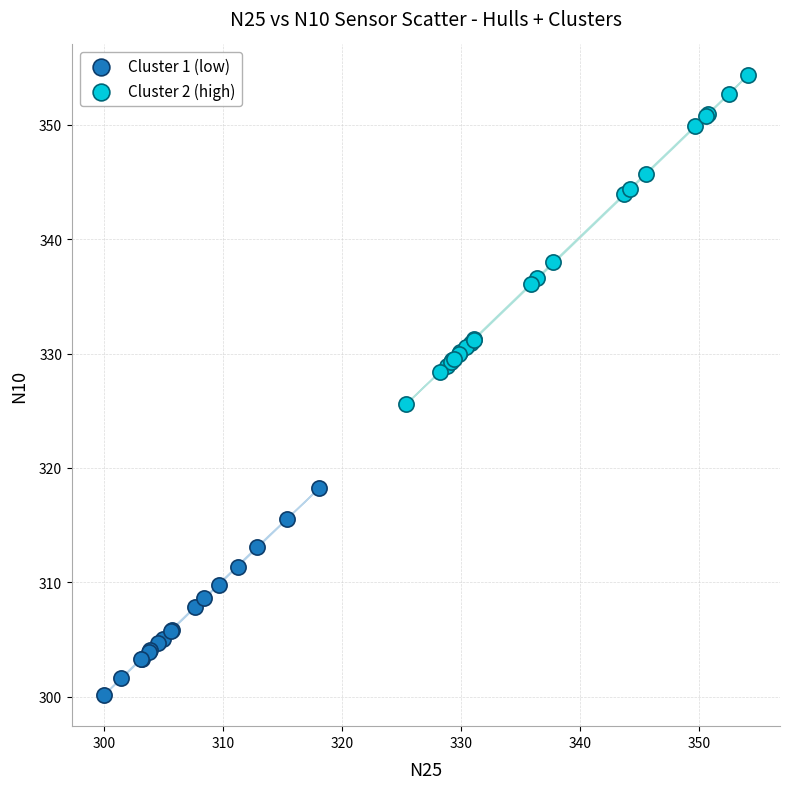

Which series contains the highest Y value?

Cluster 2 (high)